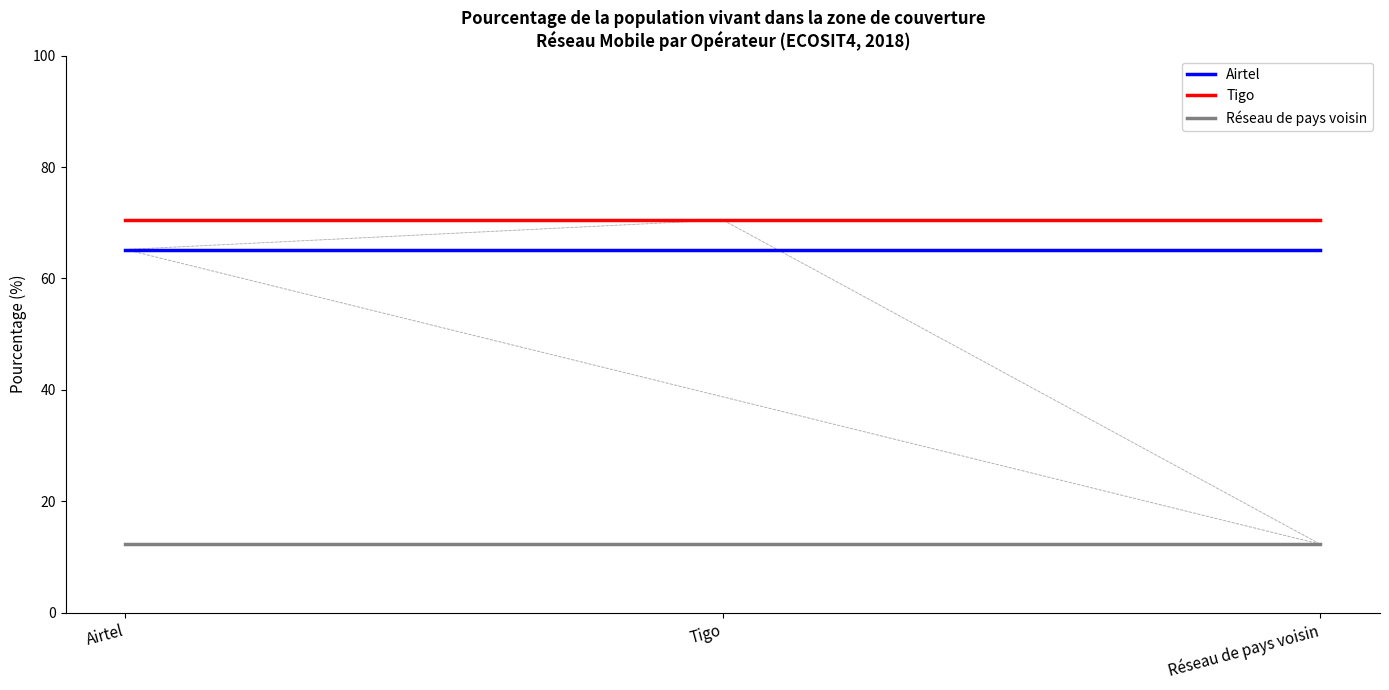

What is the maximum value shown in the chart?

70.5